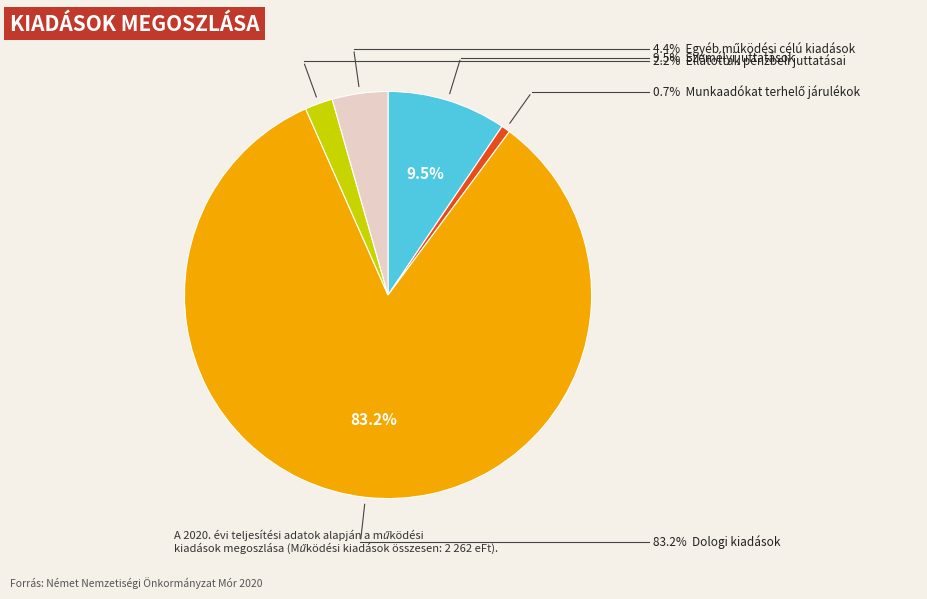

Does any single category account for the majority?

Yes